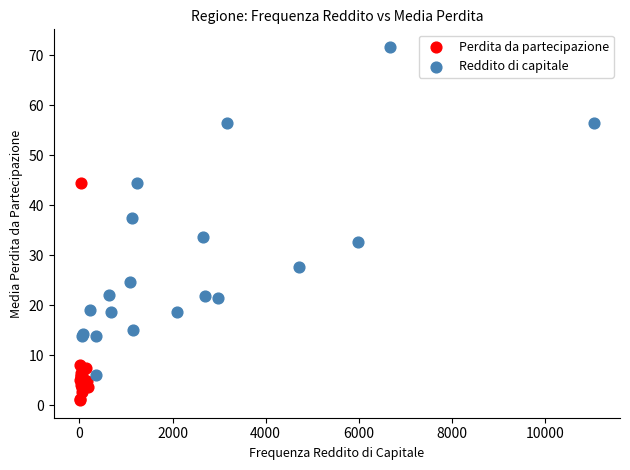

Which series has the largest Y range (max minus min)?

Reddito di capitale